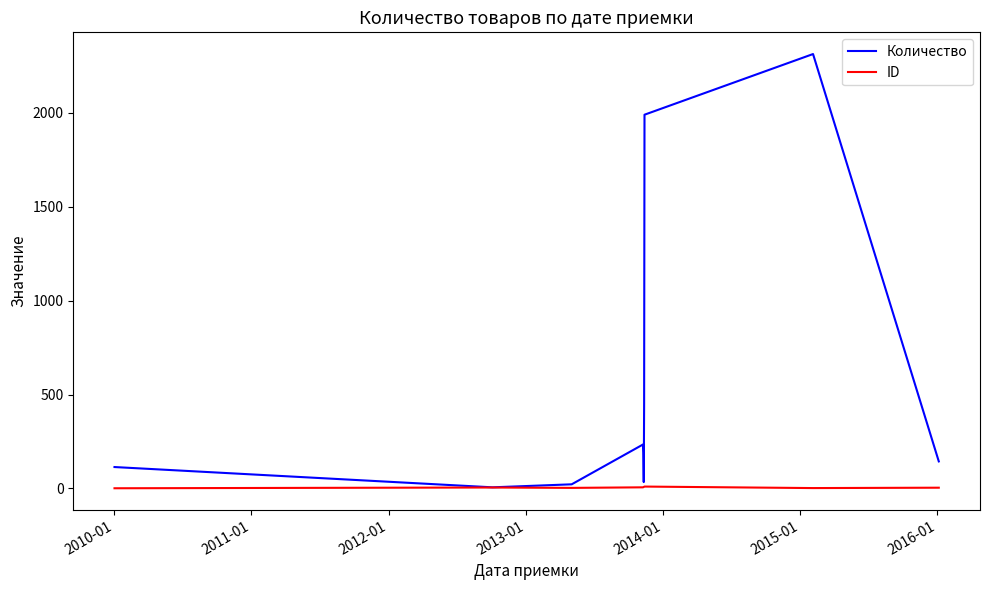

What is the maximum value for Количество?

2313